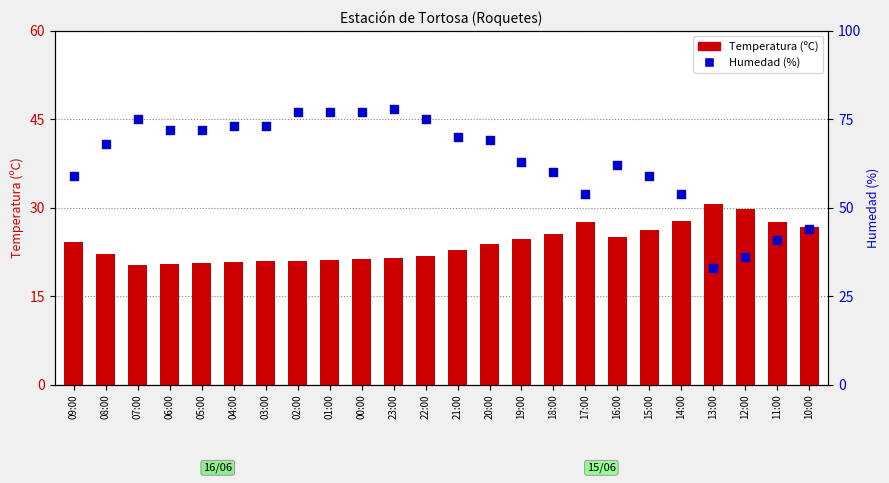

Which series reaches the maximum Y coordinate?

Humedad (%)